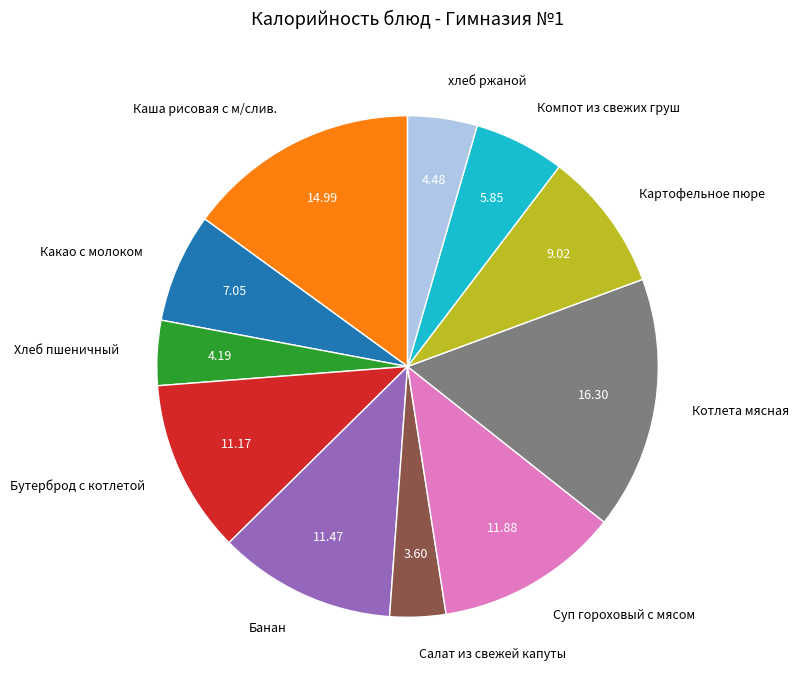

What is the ratio of the value at Котлета мясная to the value at Какао с молоком?

2.3